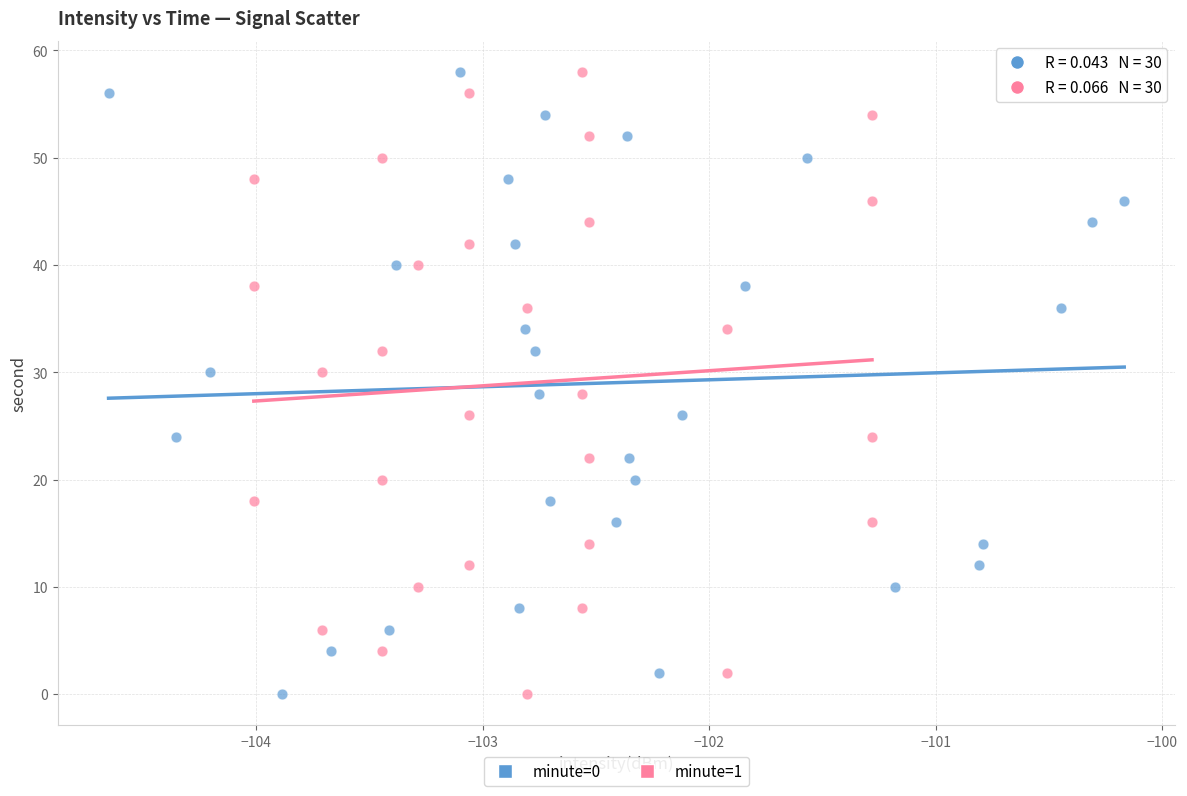

What are all the series names shown in the legend?

minute=0, minute=1